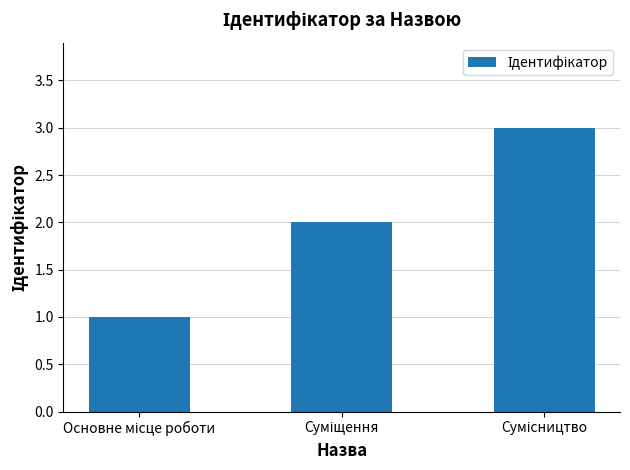

What is the maximum value shown in the chart?

3